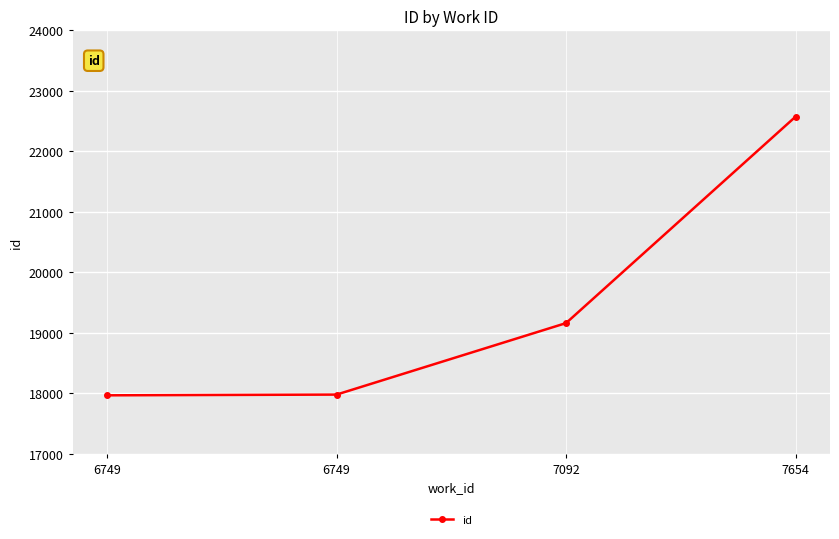

How many series are shown in this chart?

1